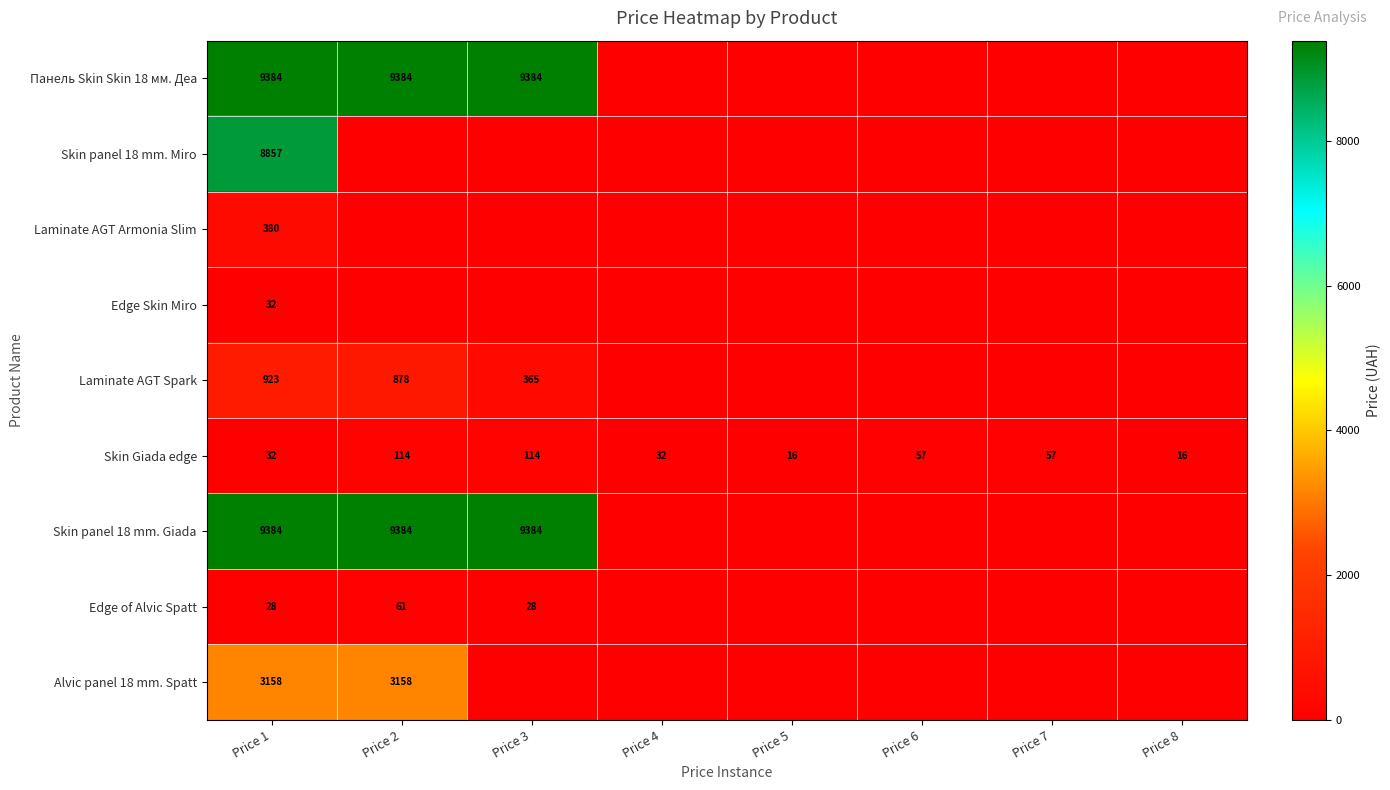

What is the sum of the Skin Giada edge values at Price 1 and Price 8?

48